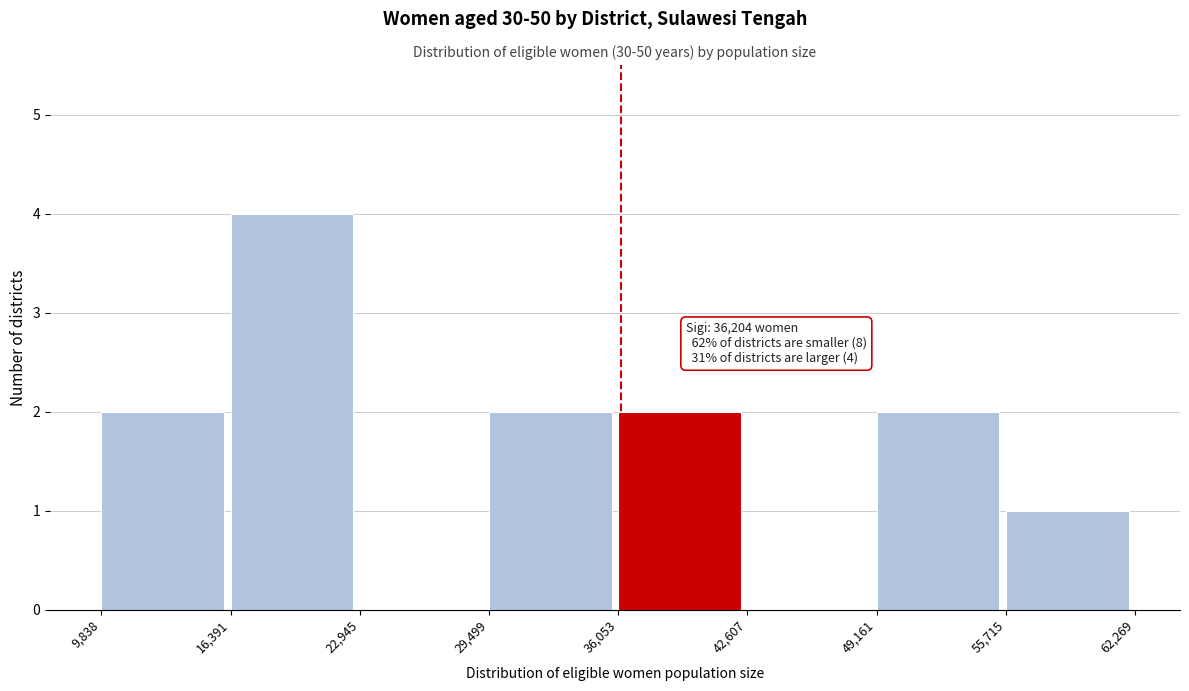

Over which range of the x-axis is the bar tallest?

16,391 to 22,945